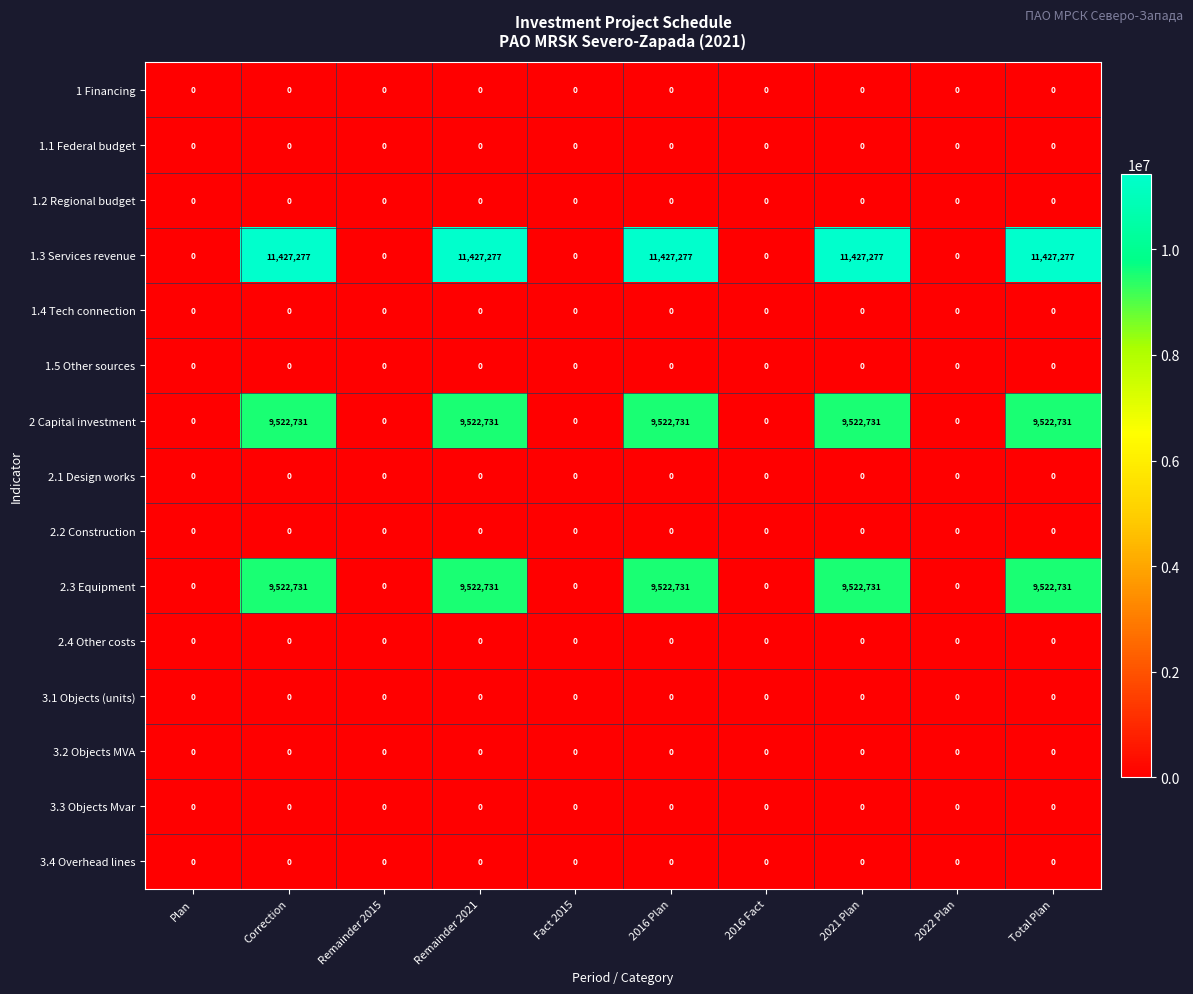

Between Remainder 2021 and 2022 Plan, which series saw the biggest shift?

1.3 Services revenue